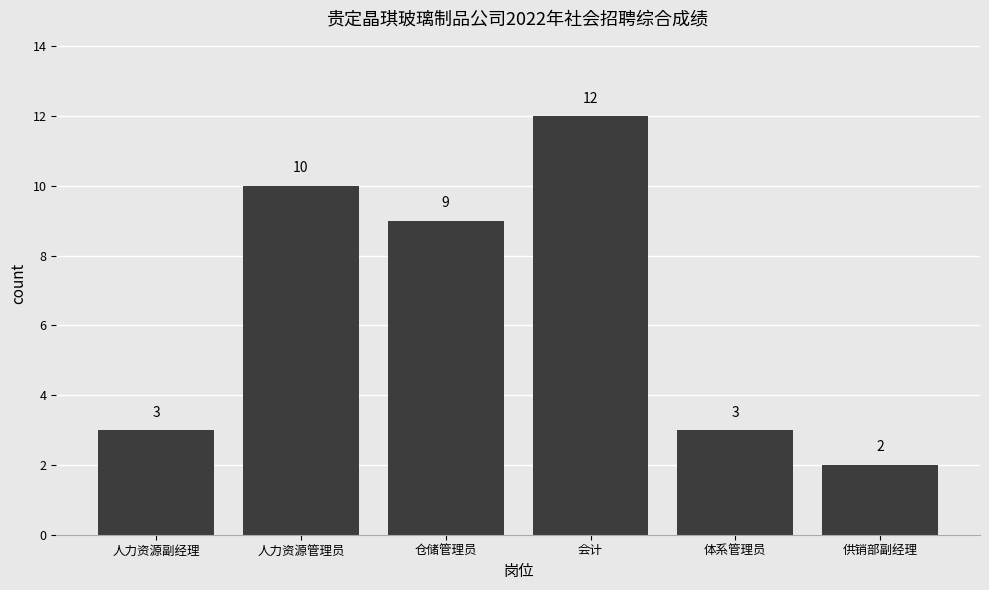

What is the change in value from 人力资源管理员 to 体系管理员?

-7